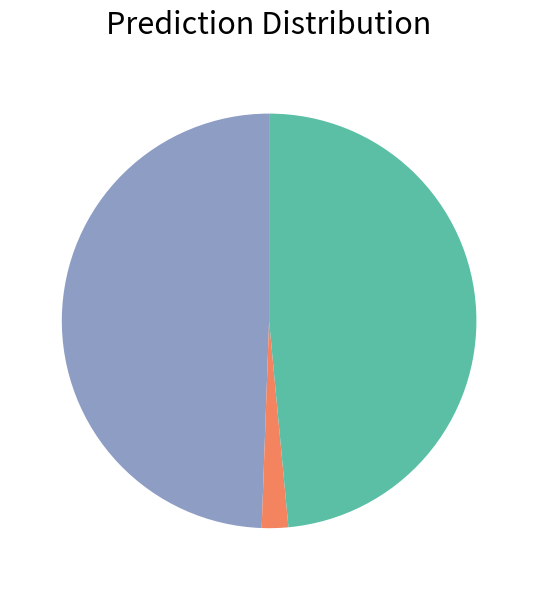

Is there a majority slice in this chart?

No